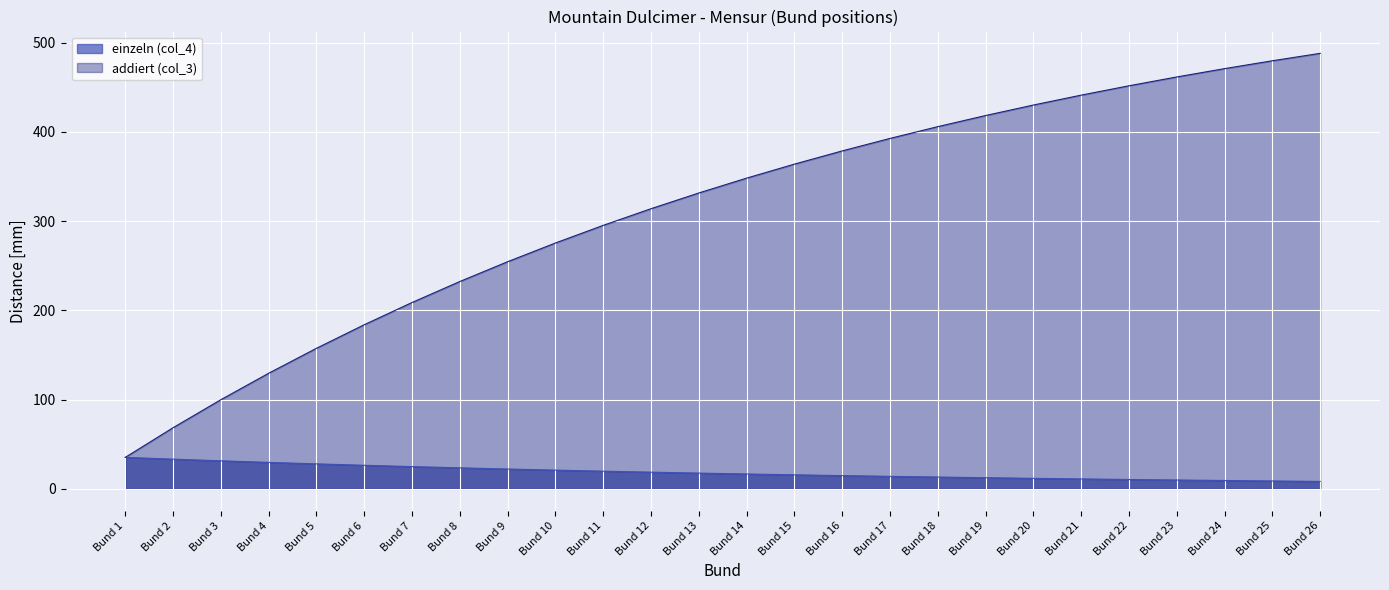

Between Bund 1 and Bund 4, which series saw the biggest shift?

addiert (col_3)